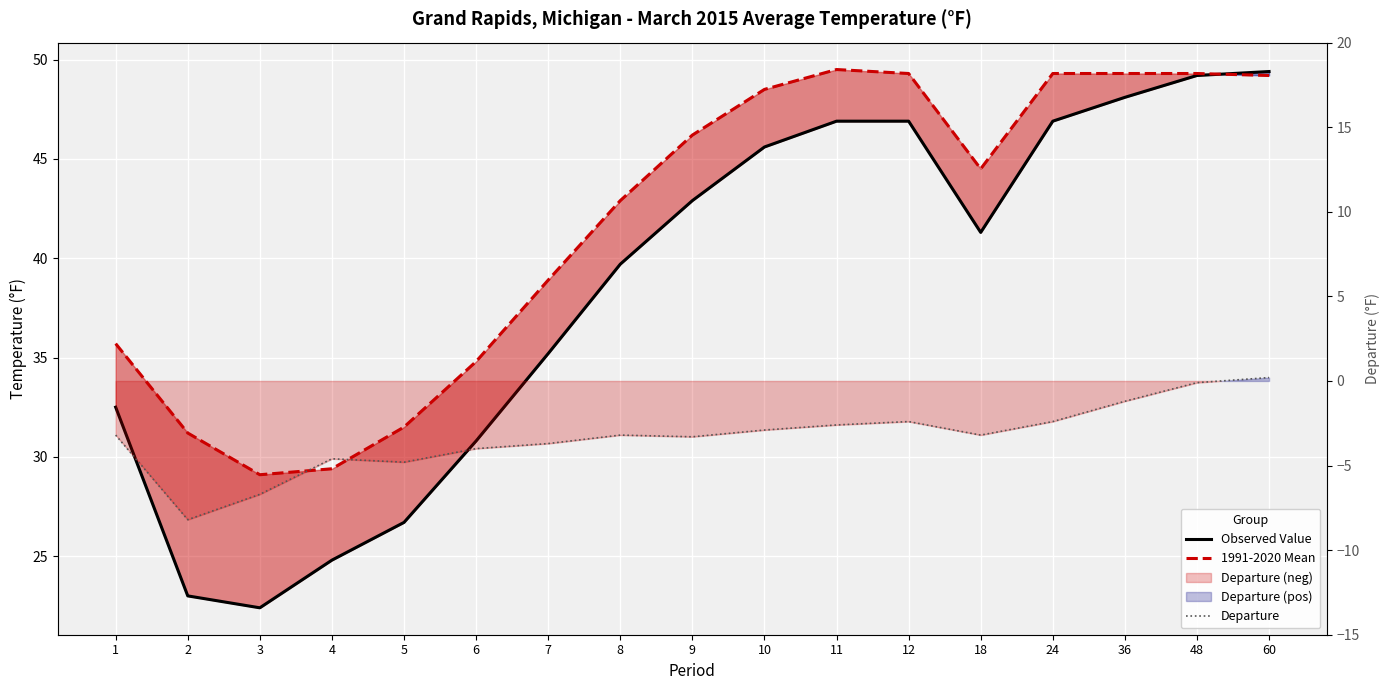

At which label does Departure reach its minimum?

2